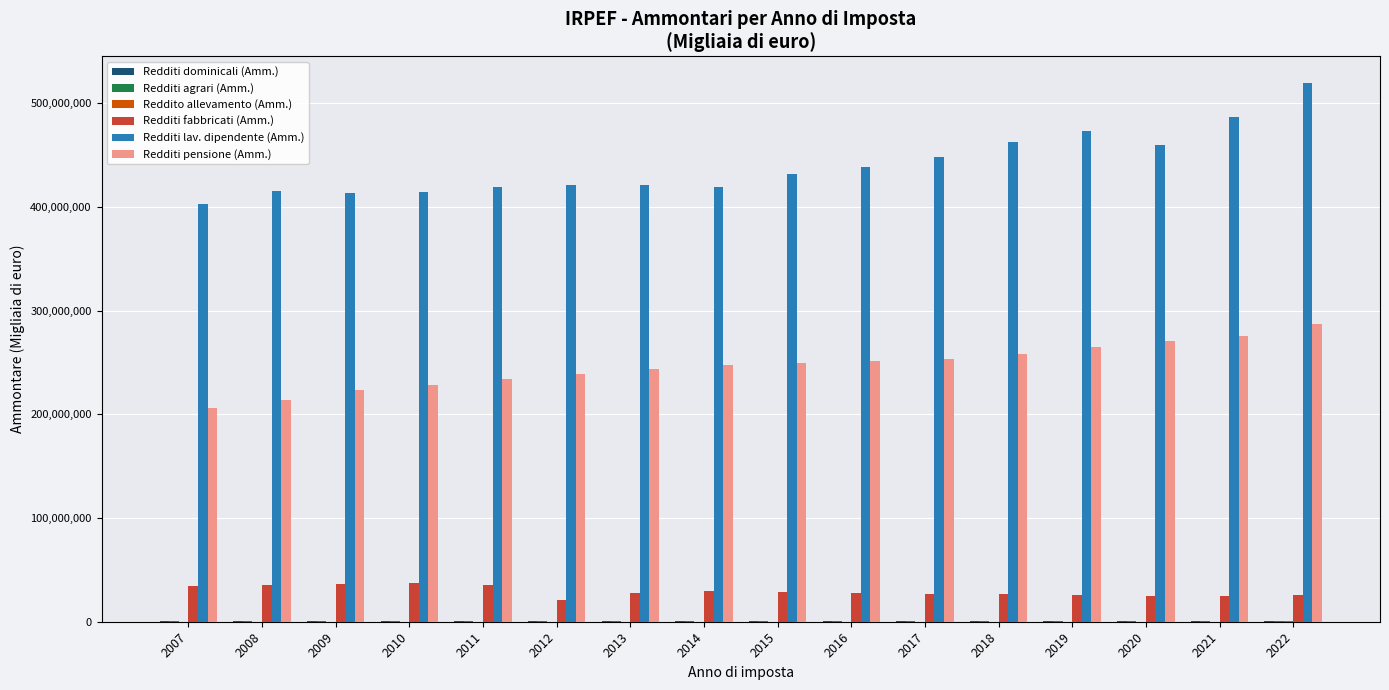

Which series has the largest total across all categories?

Redditi lav. dipendente (Amm.)